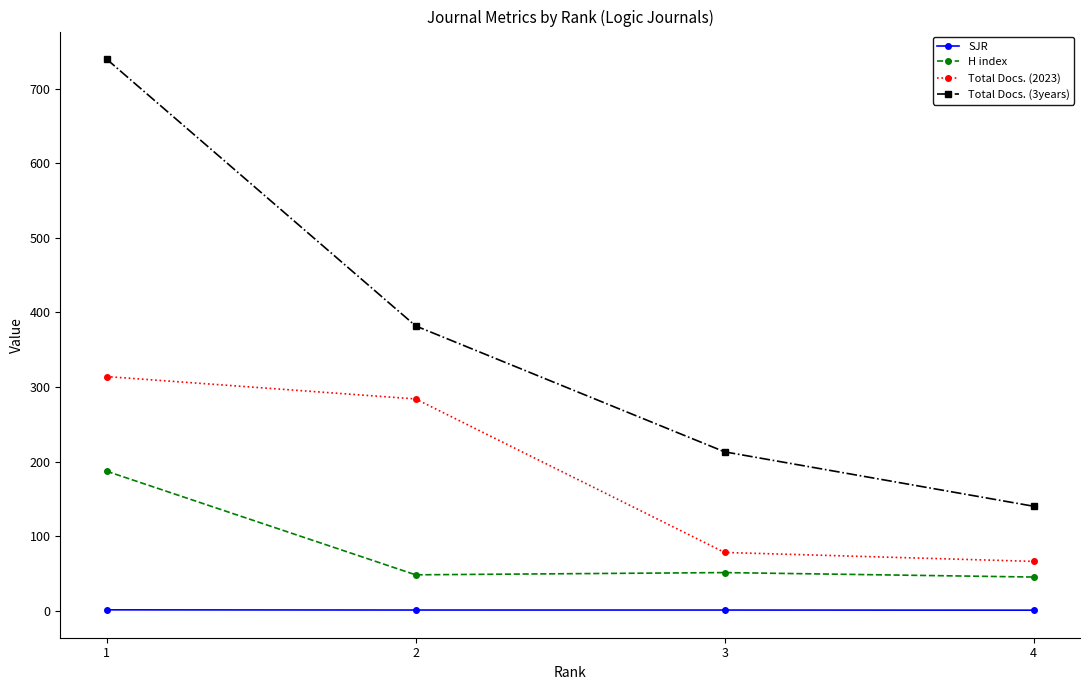

True or false: Total Docs. (2023) has a value of 113.3 at 3.

False